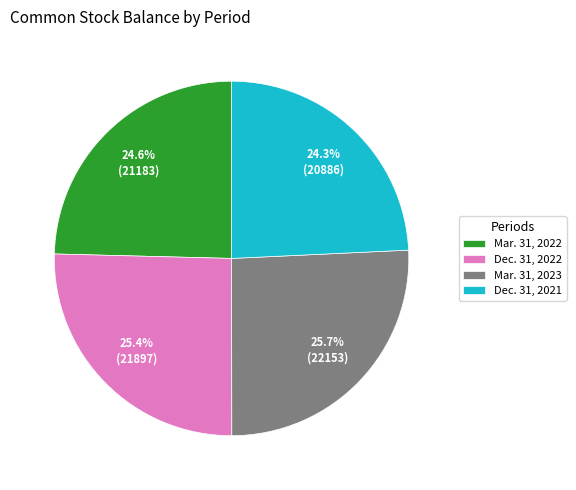

Rank the categories by value from highest to lowest.

Mar. 31, 2023, Dec. 31, 2022, Mar. 31, 2022, Dec. 31, 2021